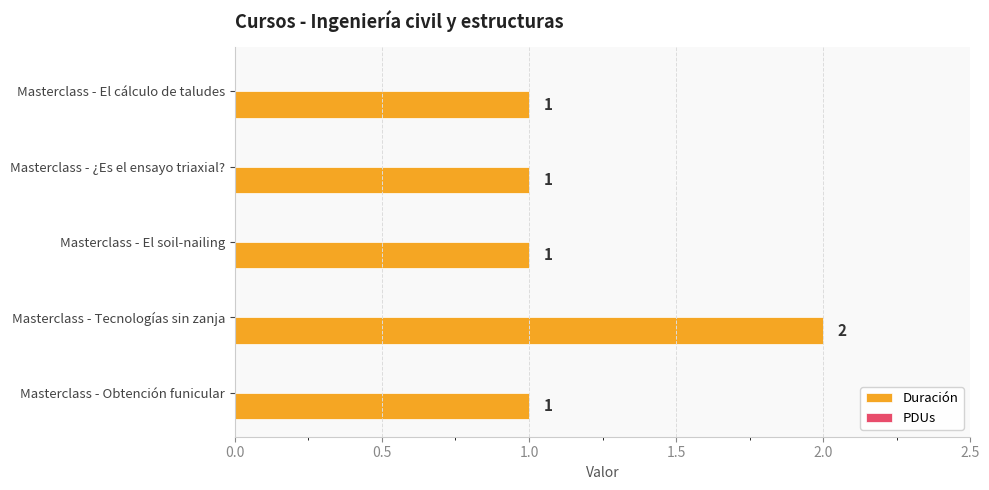

Reading bottom to top, transcribe all the data shown in this chart.

1	2	1	1	1